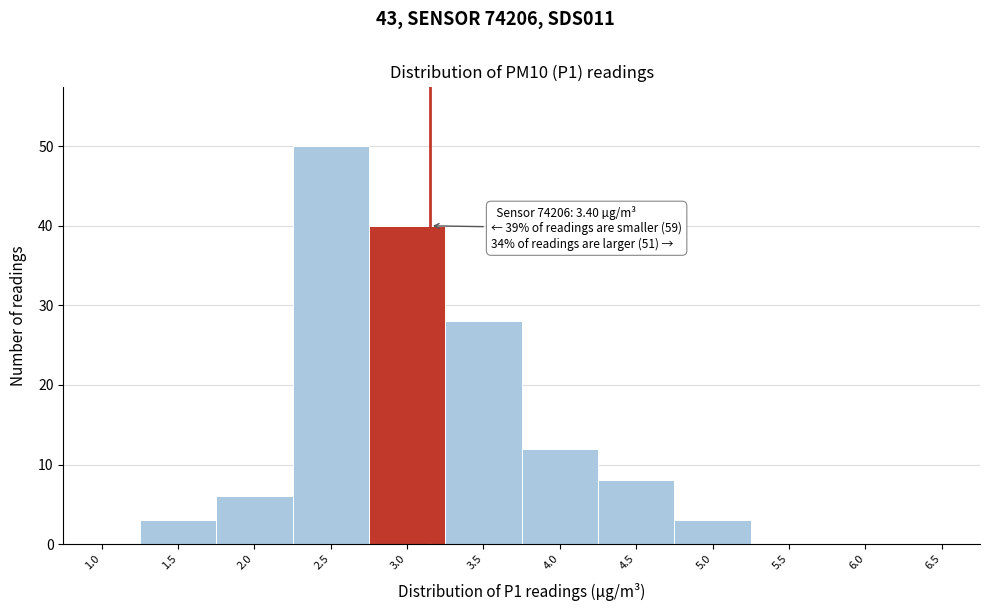

Reading right to left, transcribe all the data shown in this chart.

6.5=0	6.0=0	5.5=0	5.0=3	4.5=8	4.0=12	3.5=28	3.0=40	2.5=50	2.0=6	1.5=3	1.0=0